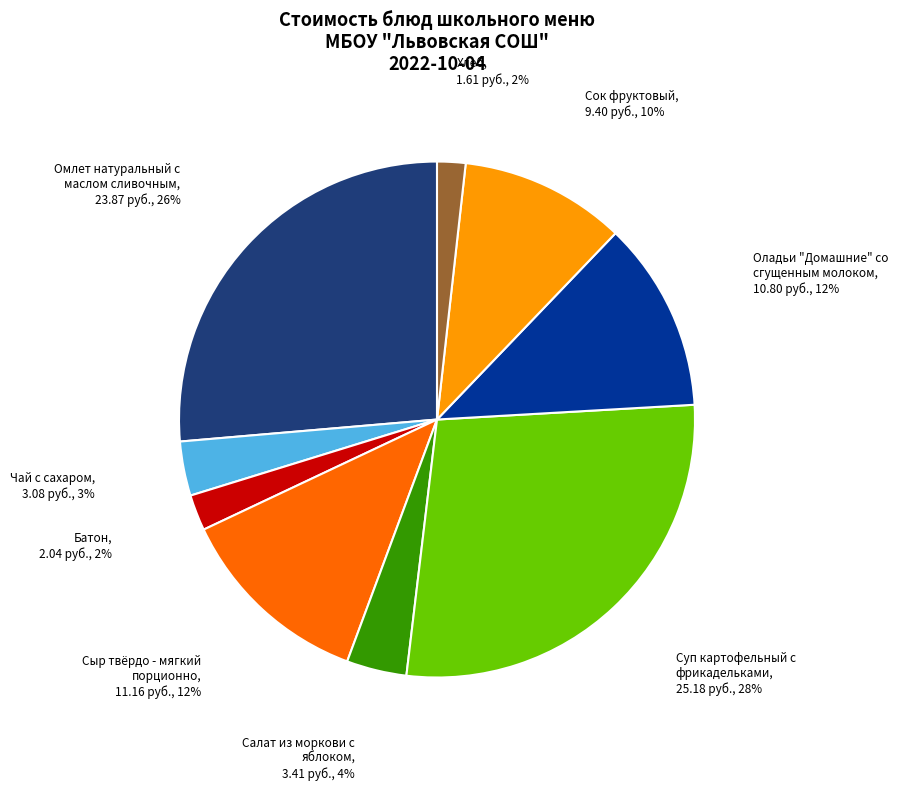

Does any single category account for the majority?

No